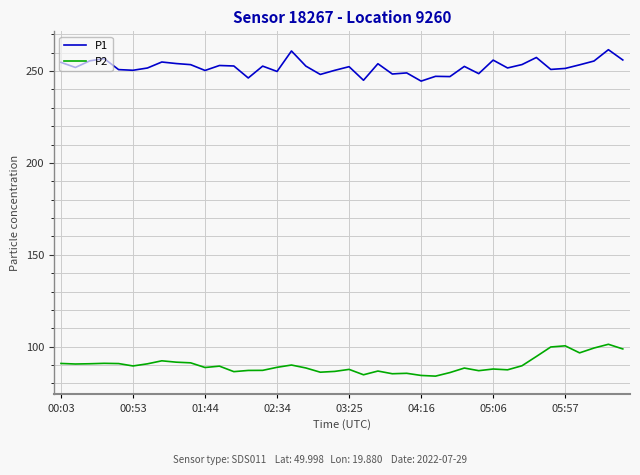

What is the lowest value of the P1 series?

244.6